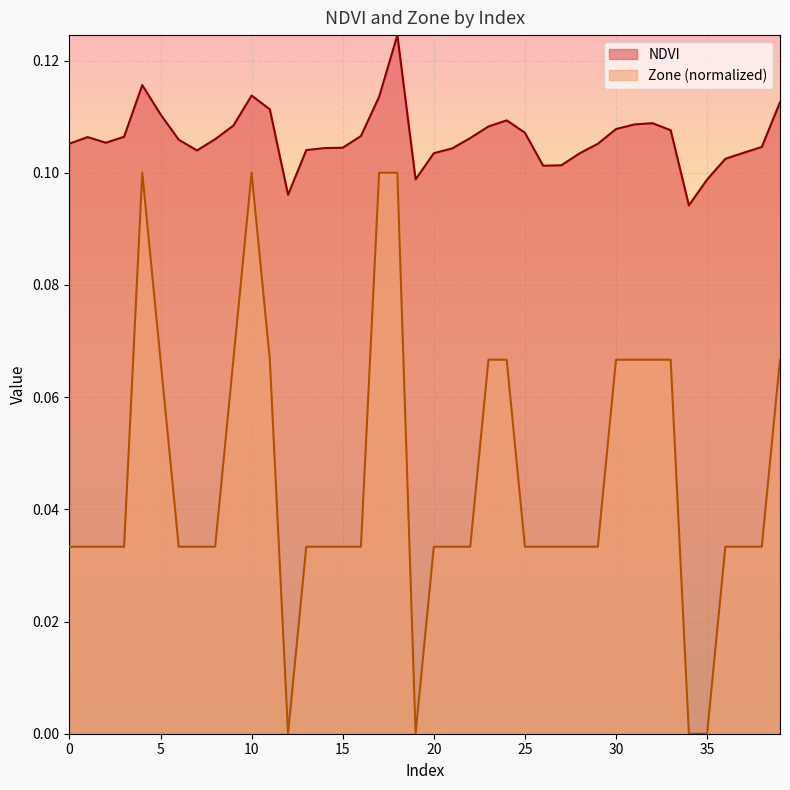

Which has a higher value, 1 or 10?

10